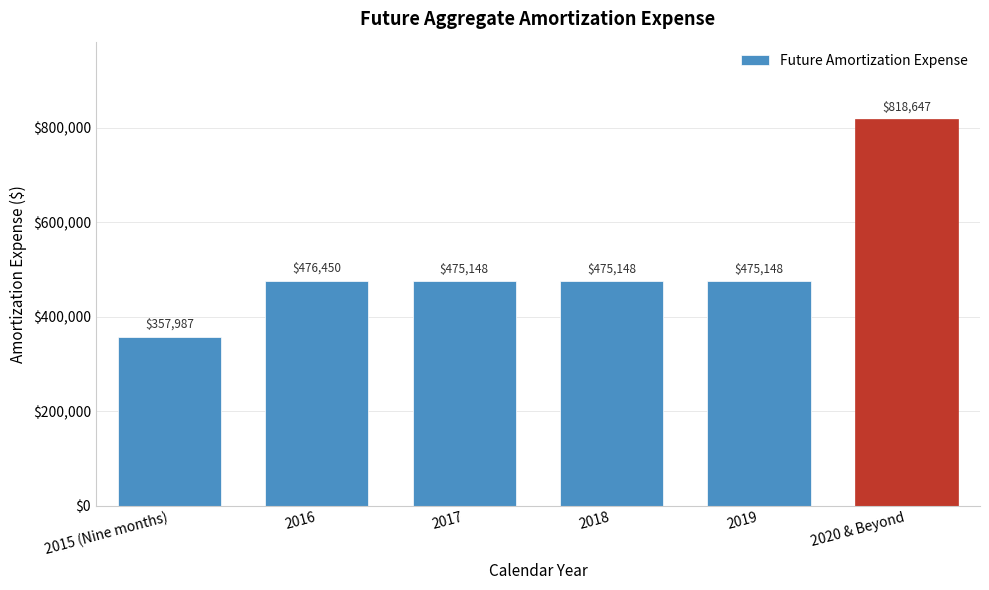

Reading left to right, what are all the values shown in this chart?

357987	476450	475148	475148	475148	818647